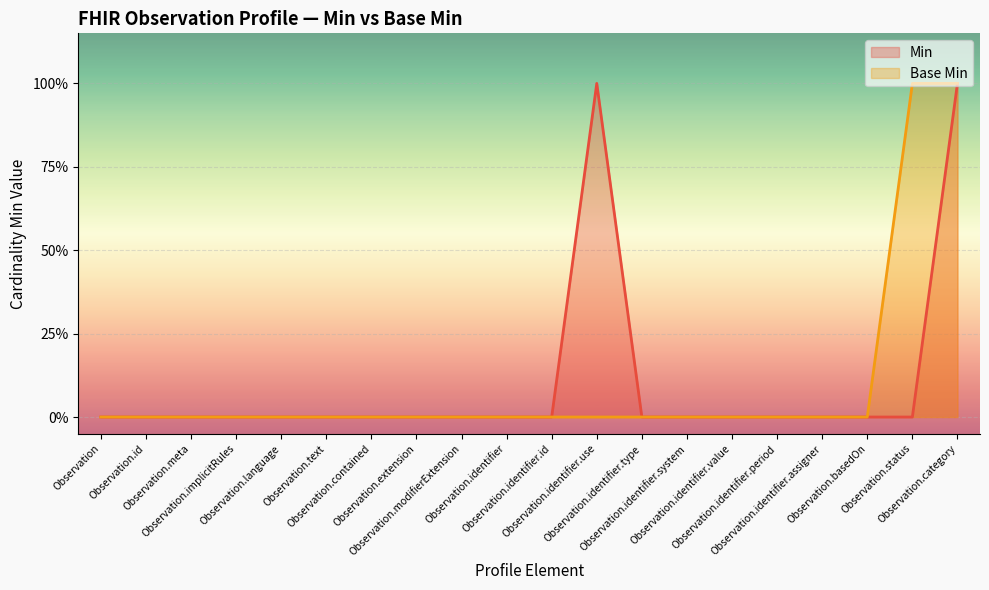

True or false: Min has more than 2 interior local peaks.

False